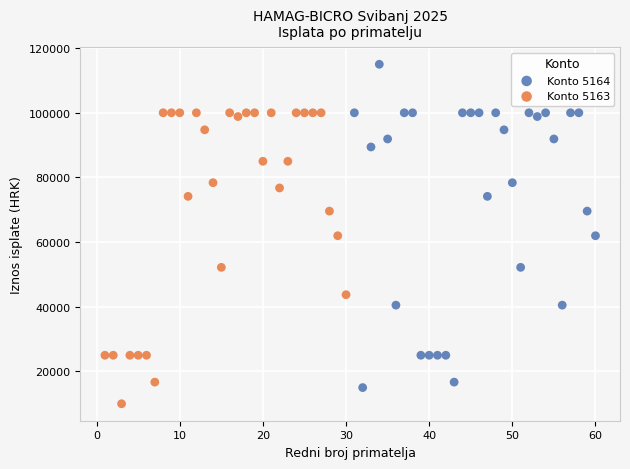

Which series reaches the minimum Y coordinate?

Konto 5163